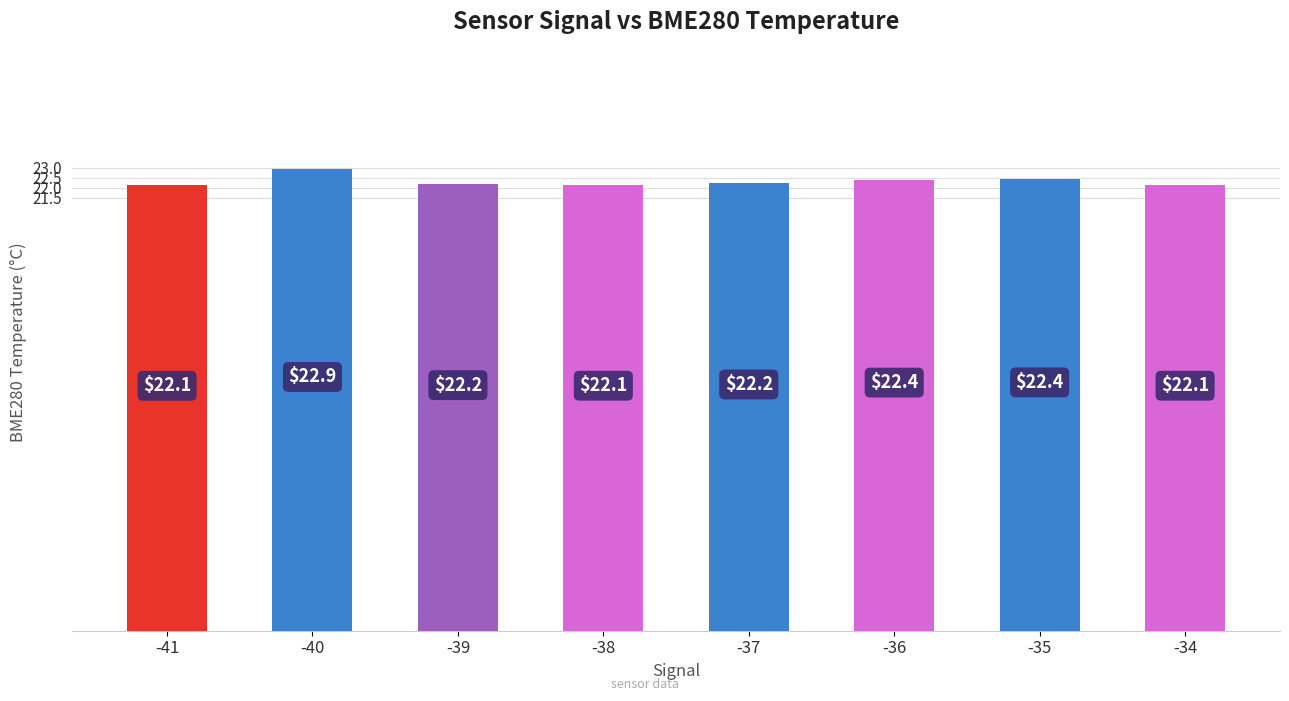

Reading right to left, extract all data points from this chart.

-34=22.1	-35=22.4	-36=22.4	-37=22.2	-38=22.1	-39=22.2	-40=22.9	-41=22.1